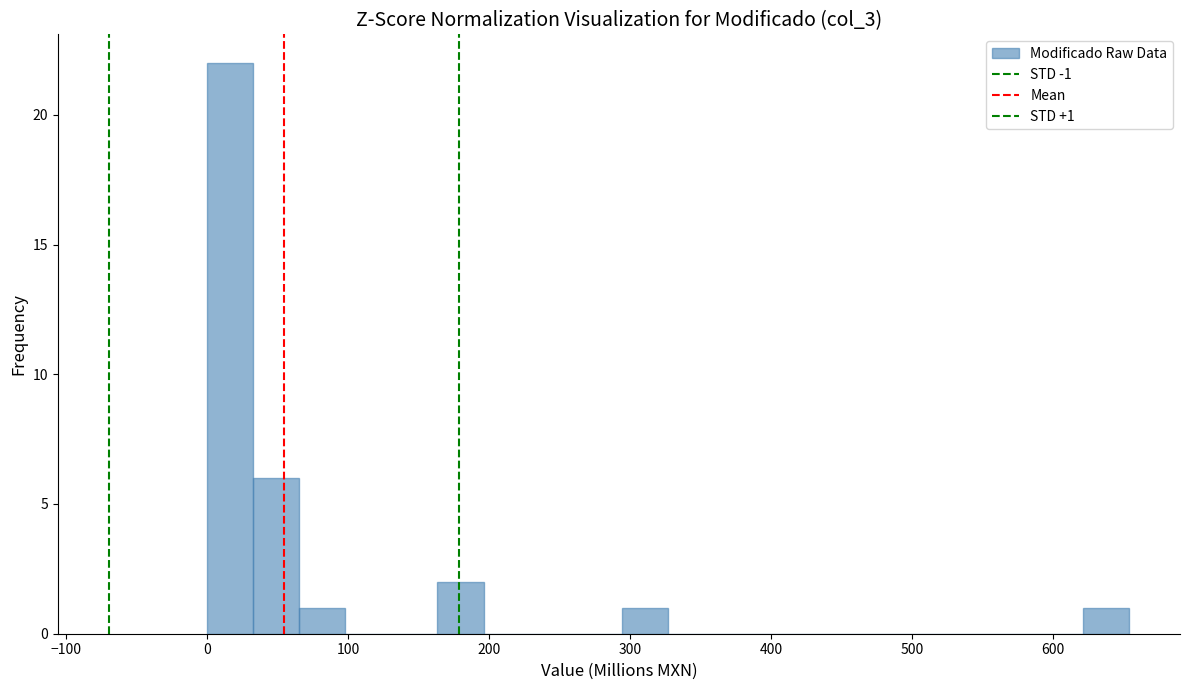

Around what value on the x-axis is the tallest bar? Give the approximate position of its centre, as read against the axis.

20